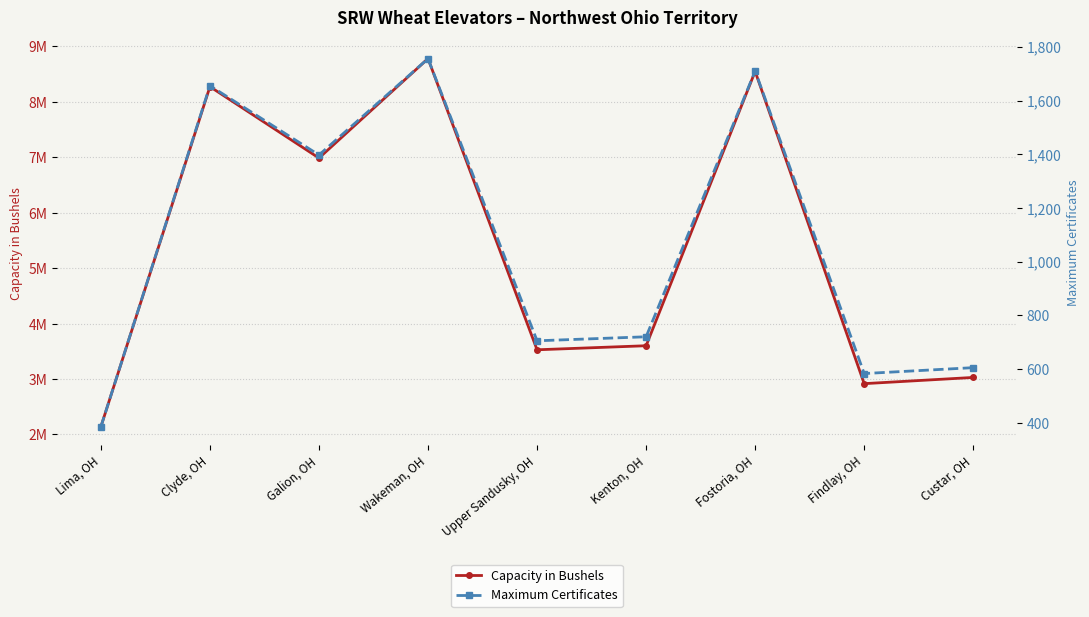

What is the approximate value of Maximum Certificates at Lima, OH, to the nearest 50?

400